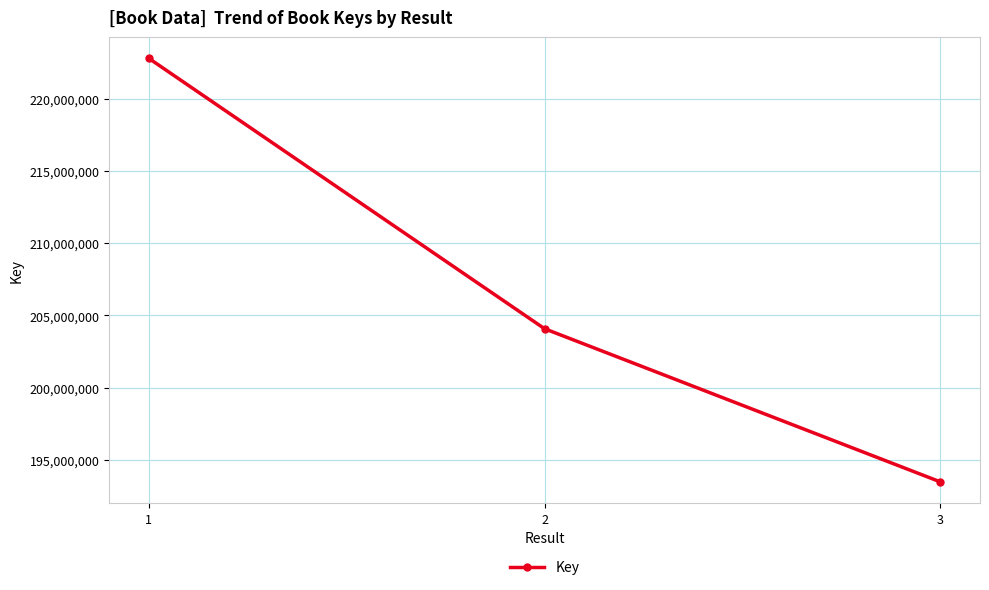

At which category does the chart reach its peak across all series?

1